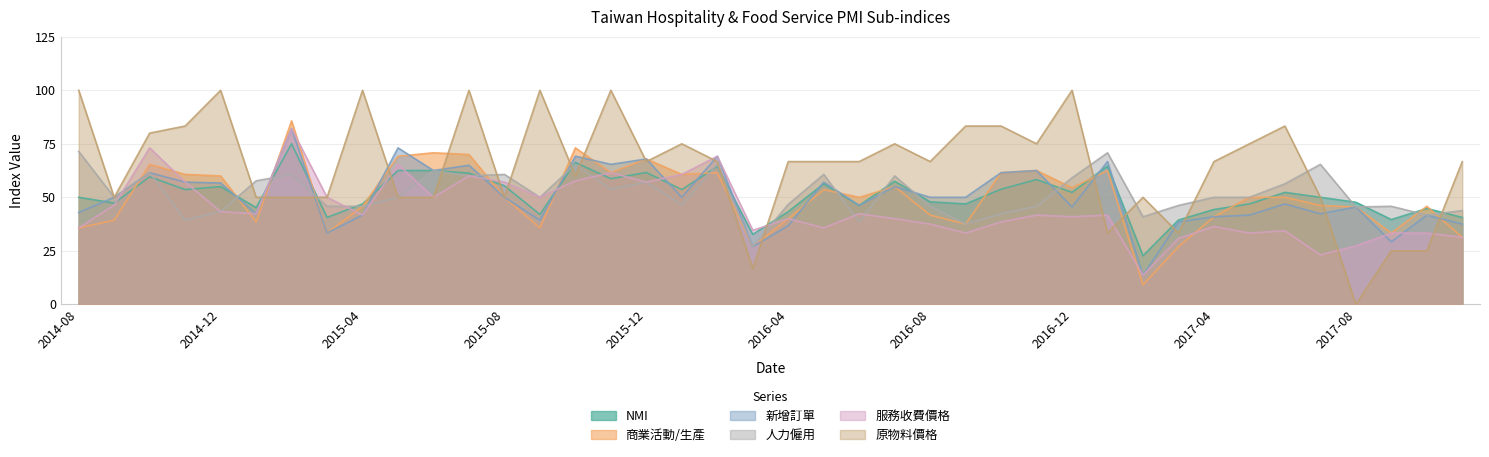

Where is the first local maximum for 原物料價格?

2014-12